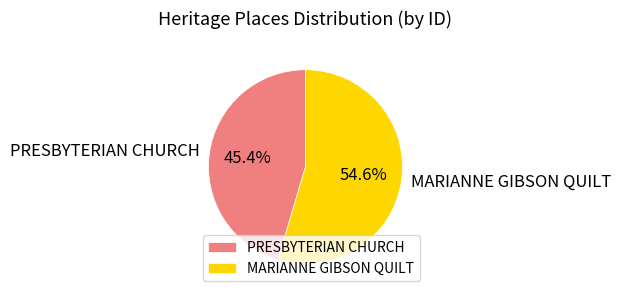

Which slice is the largest?

MARIANNE GIBSON QUILT